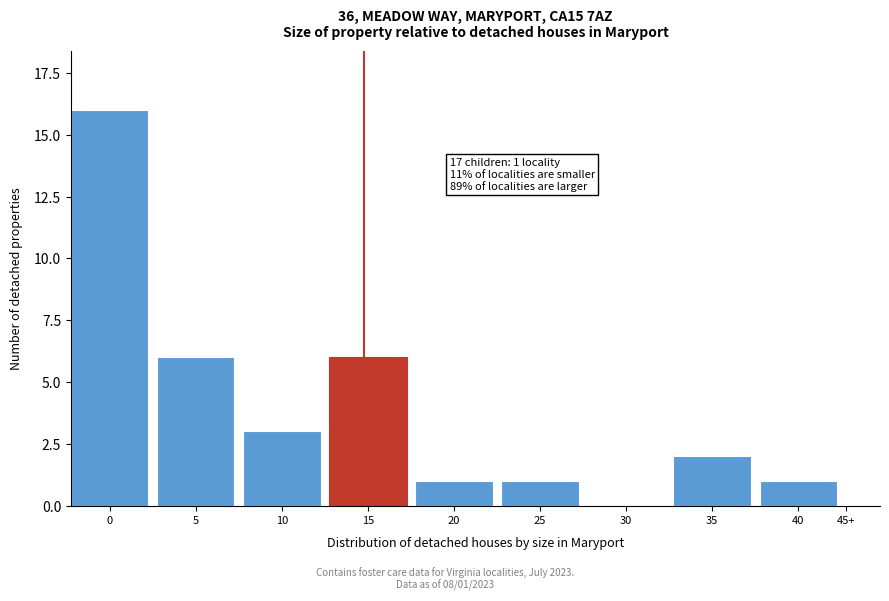

Reading left to right, what are all the values shown in this chart?

0=16	5=6	10=3	15=6	20=1	25=1	30=0	35=2	40=1